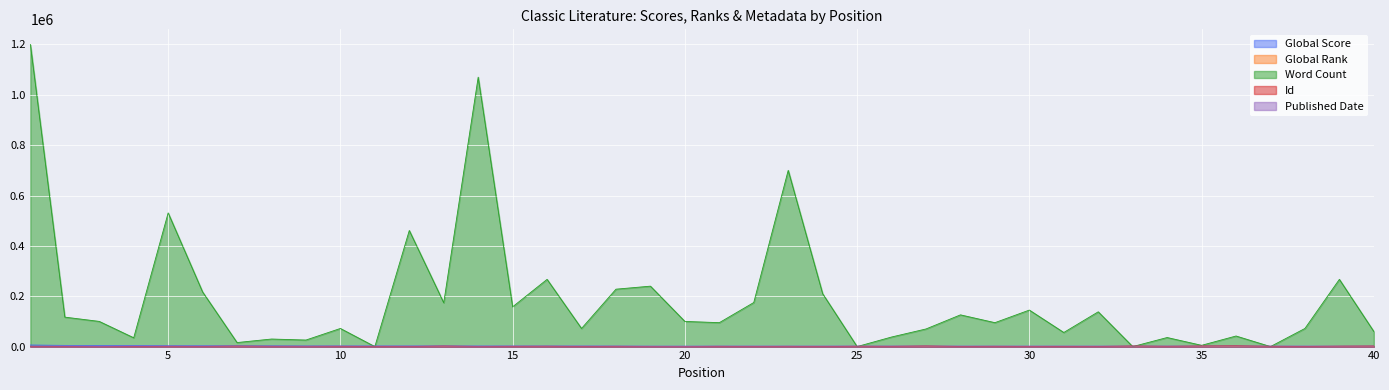

What is the maximum value shown in the chart?

1200000